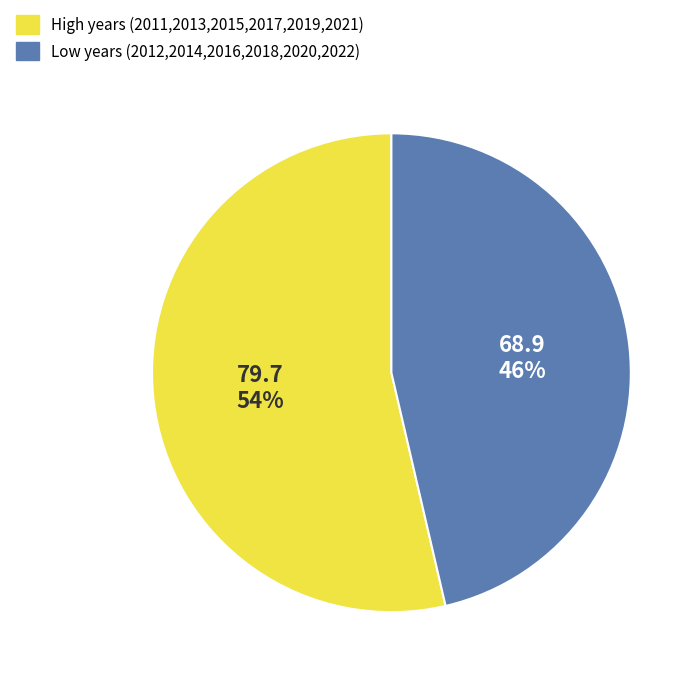

Which slice is the smallest?

Low years (2012,2014,2016,2018,2020,2022)